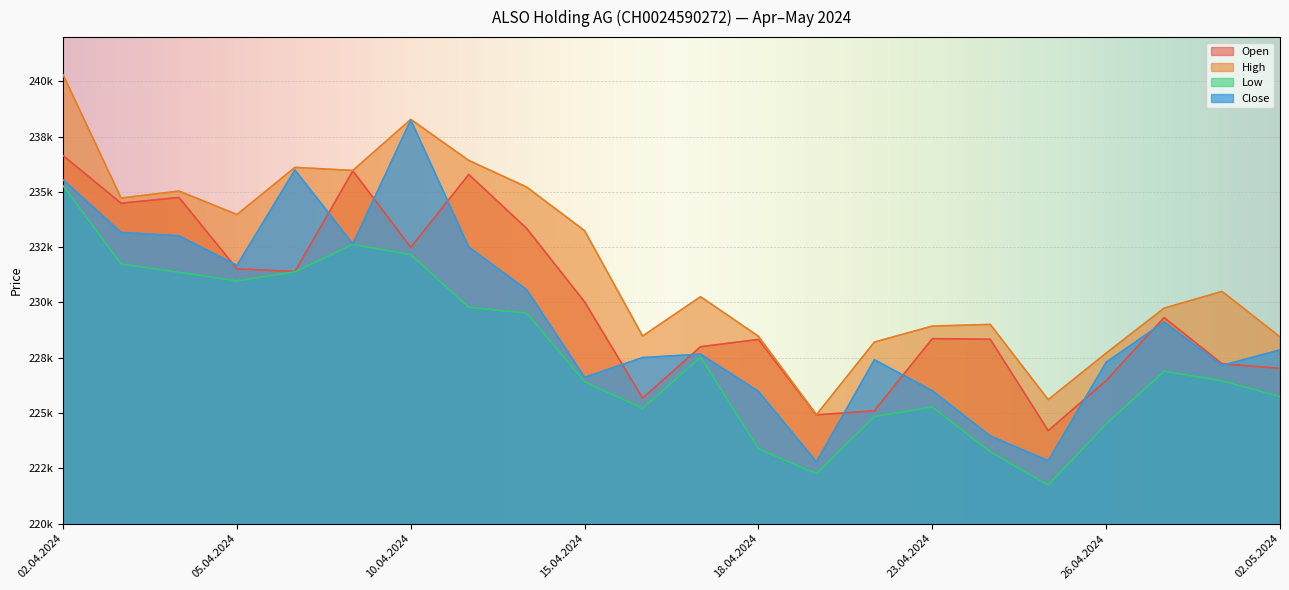

Is the value of High at 17.04.2024 greater than the value of Open at 19.04.2024?

Yes